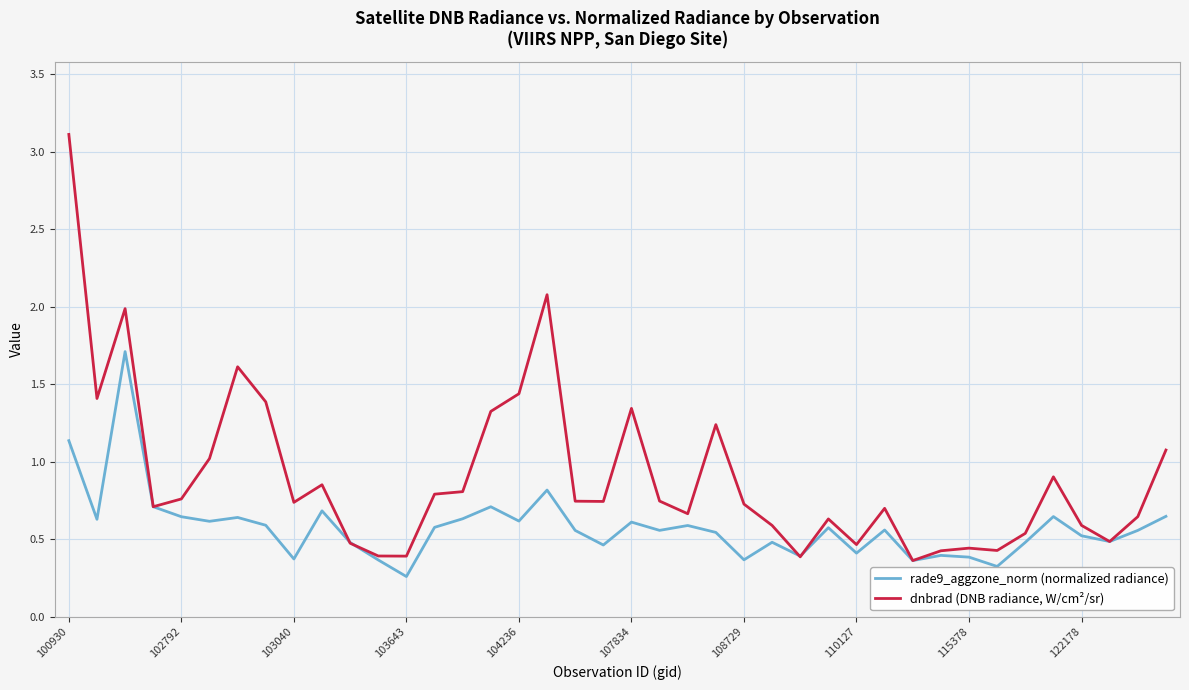

How many distinct data groups are displayed?

2